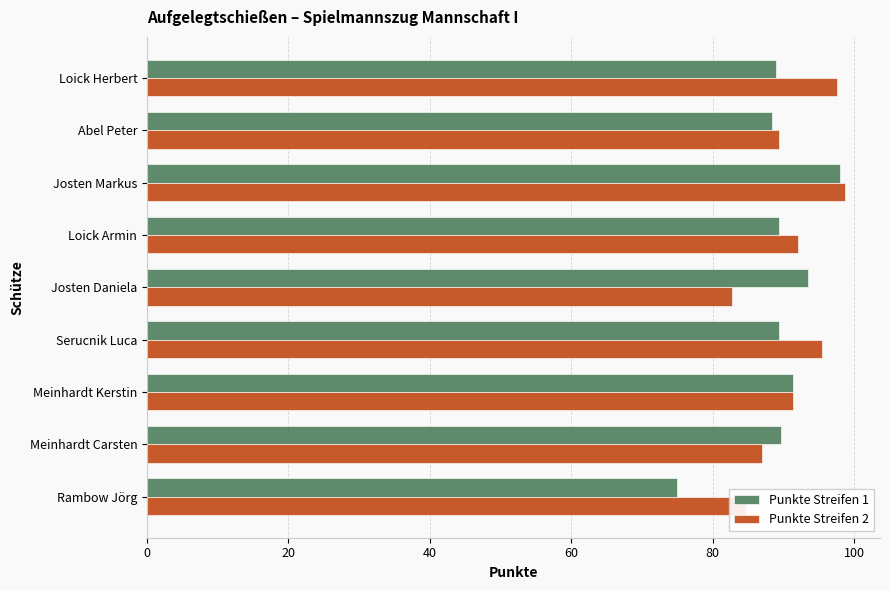

What is the minimum value shown in the chart?

75.0